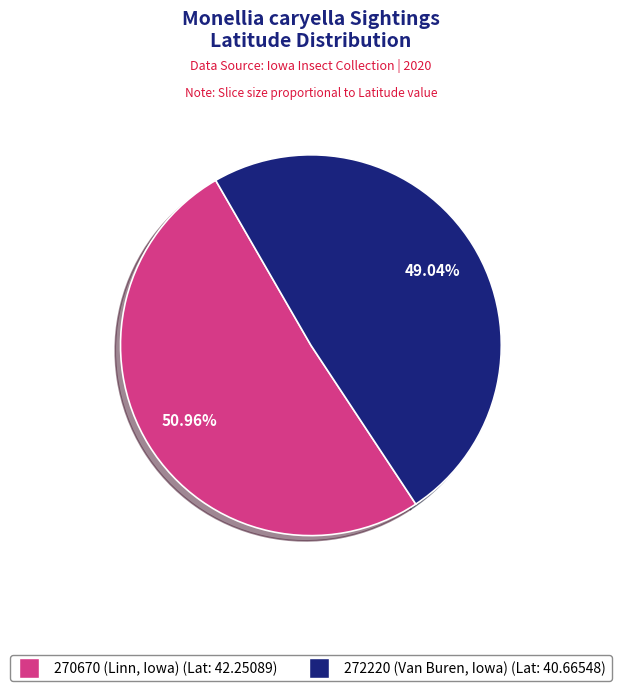

To the nearest percent, what portion does 270670 (Linn, Iowa) represent?

51%